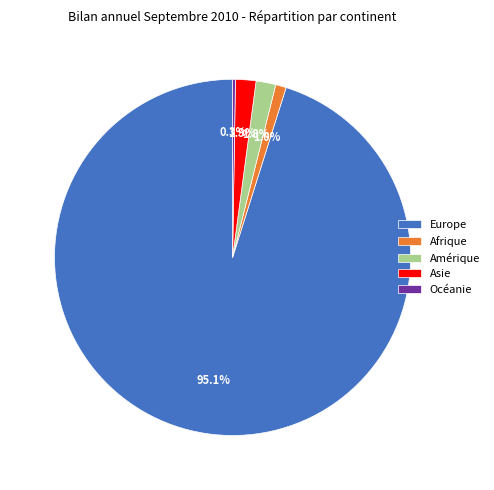

To the nearest percent, what portion does Europe represent?

95%